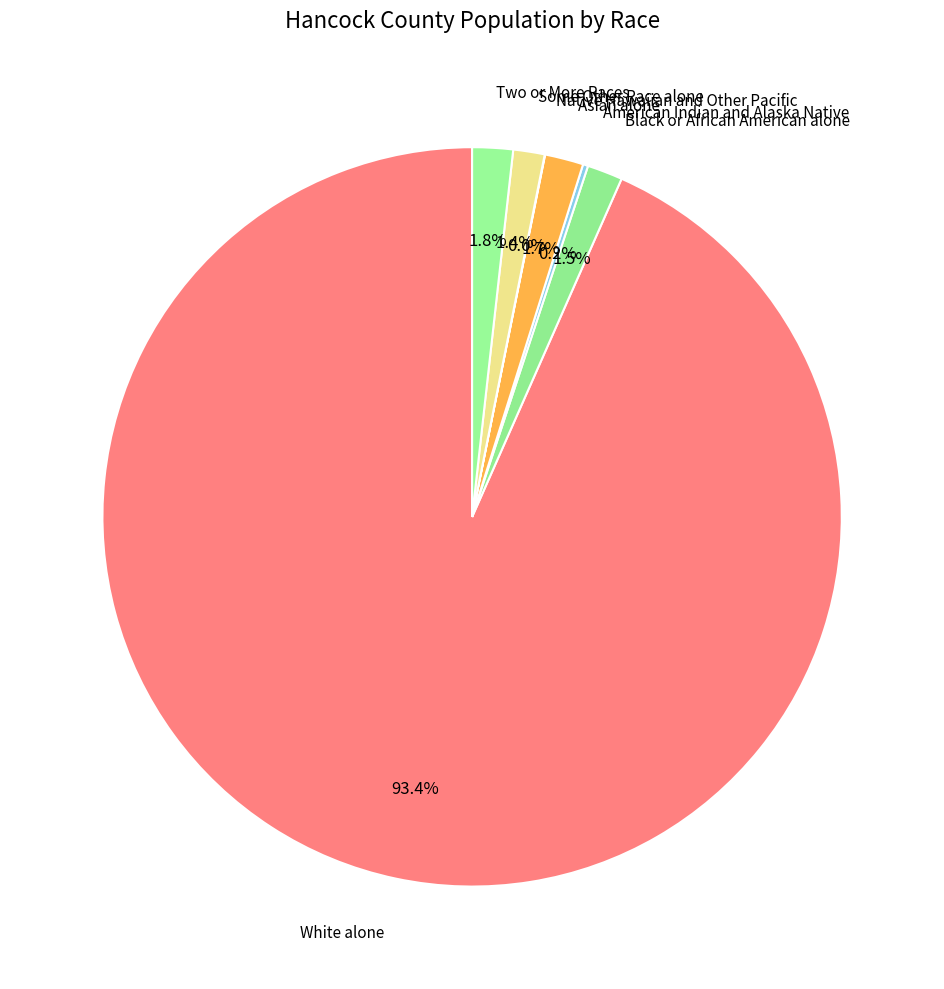

What percentage is NOT represented by Black or African American alone?

98.5%